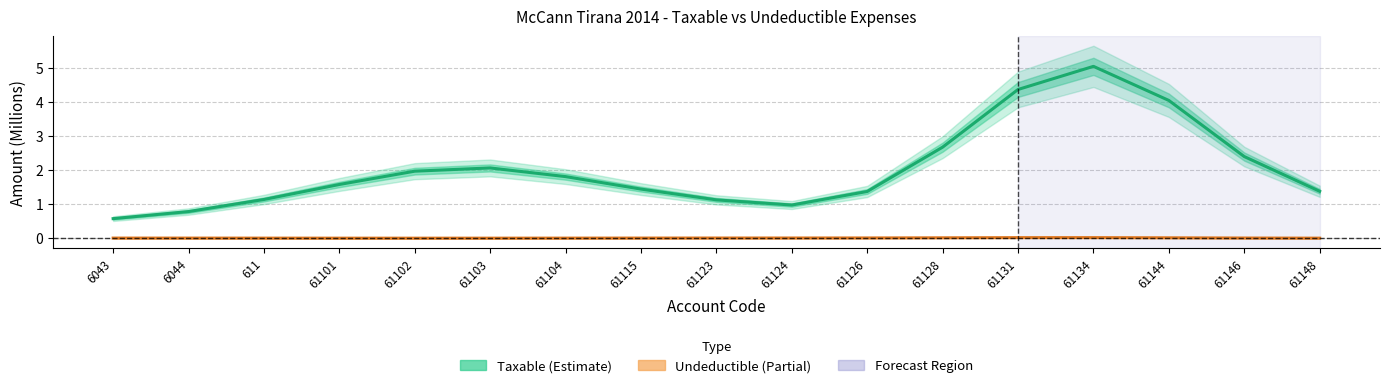

Rank the series by their maximum value, from lowest to highest.

Undeductible, Taxable